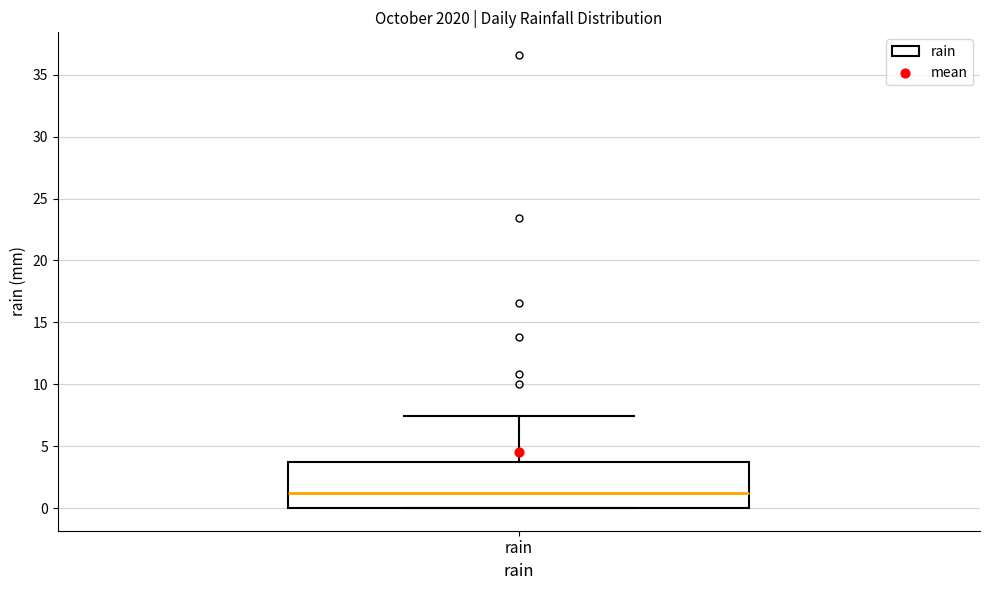

Where does the upper whisker of the box for rain end on the y-axis? The values are not printed on the chart, so give them approximately, as read against the axis.

7.5